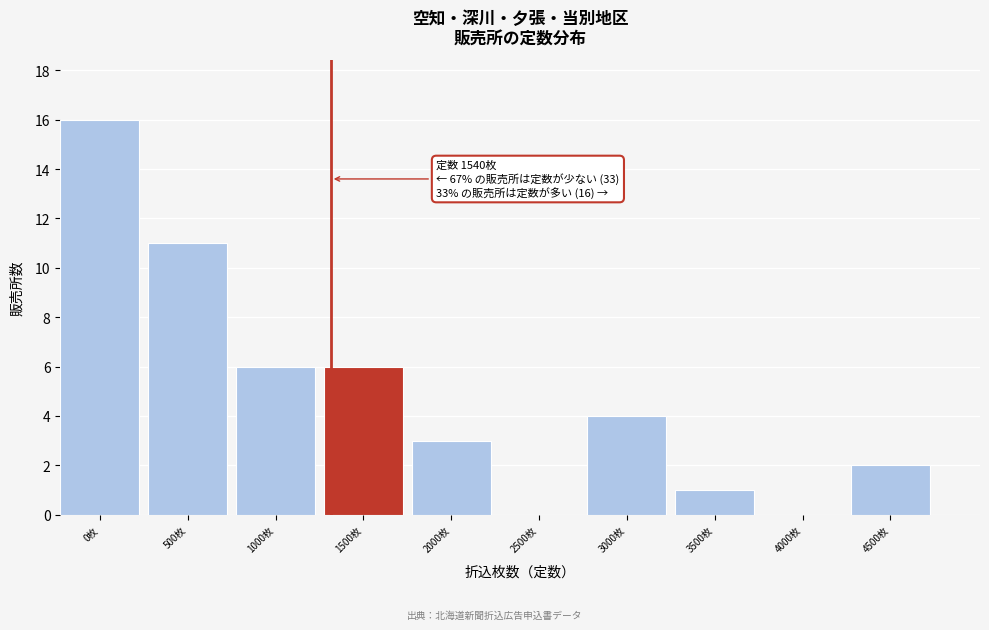

Reading left to right, extract all data points from this chart.

0枚=16	500枚=11	1000枚=6	1500枚=6	2000枚=3	2500枚=0	3000枚=4	3500枚=1	4000枚=0	4500枚=2